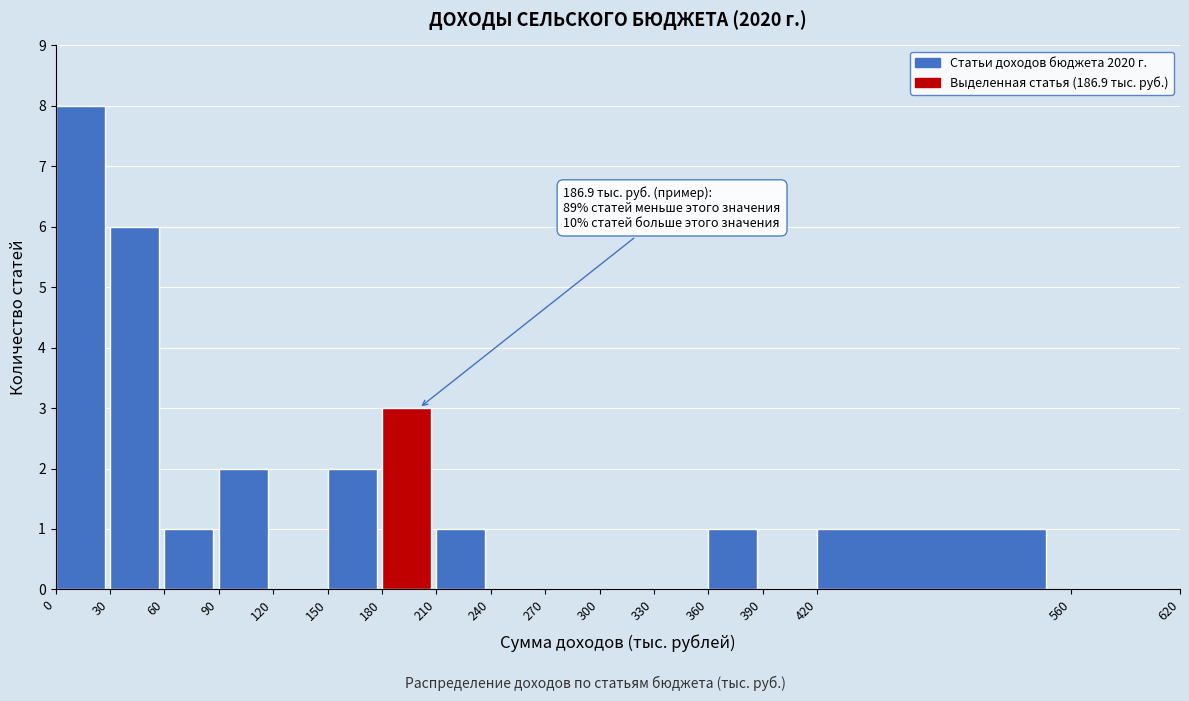

Over which range of the x-axis is the bar tallest?

0 to 30